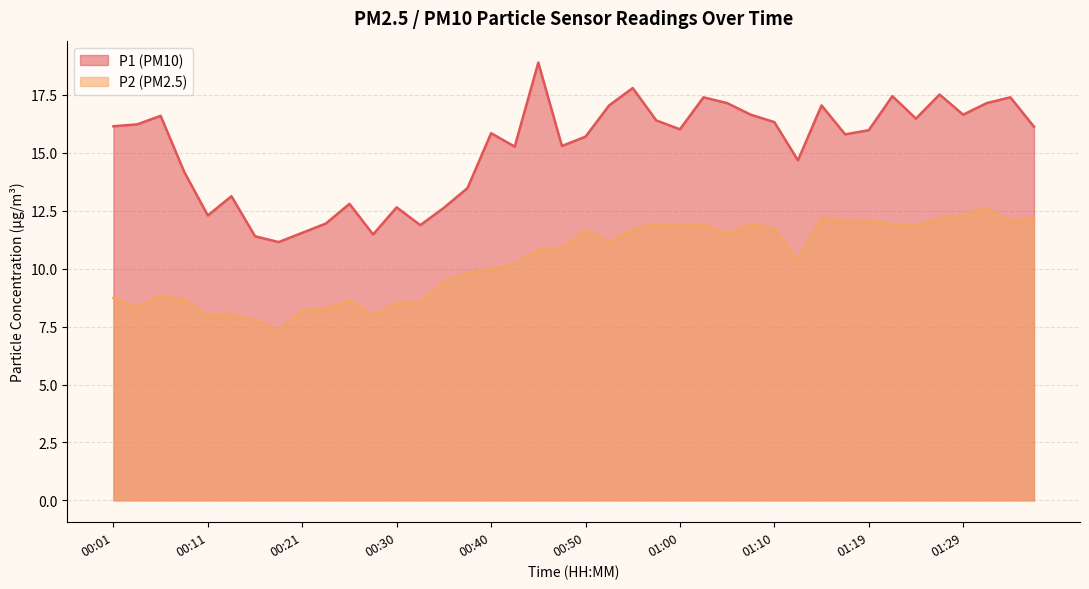

Reading left to right, transcribe all the data shown in this chart.

P1: 00:01=16.1	00:03=16.2	00:06=16.6	00:09=14.2	00:11=12.3	00:13=13.1	00:16=11.4	00:18=11.2	00:21=11.6	00:23=11.9	00:26=12.8	00:28=11.5	00:30=12.7	00:33=11.9	00:35=12.6	00:38=13.5	00:40=15.8	00:43=15.3	00:45=18.9	00:48=15.3	00:50=15.7	00:52=17.1	00:55=17.8	00:57=16.4	01:00=16.0	01:02=17.4	01:05=17.1	01:07=16.6	01:10=16.3	01:12=14.7	01:14=17.1	01:17=15.8	01:19=16.0	01:22=17.4	01:24=16.5	01:27=17.5	01:29=16.6	01:32=17.1	01:34=17.4	01:37=16.1
P2: 00:01=8.7	00:03=8.3	00:06=8.8	00:09=8.7	00:11=8.0	00:13=8.0	00:16=7.8	00:18=7.3	00:21=8.2	00:23=8.3	00:26=8.6	00:28=8.0	00:30=8.5	00:33=8.5	00:35=9.4	00:38=9.8	00:40=10.0	00:43=10.2	00:45=10.8	00:48=10.9	00:50=11.7	00:52=11.2	00:55=11.7	00:57=11.9	01:00=11.8	01:02=11.9	01:05=11.5	01:07=11.9	01:10=11.7	01:12=10.3	01:14=12.2	01:17=12.1	01:19=12.1	01:22=11.9	01:24=11.8	01:27=12.2	01:29=12.3	01:32=12.6	01:34=12.1	01:37=12.2